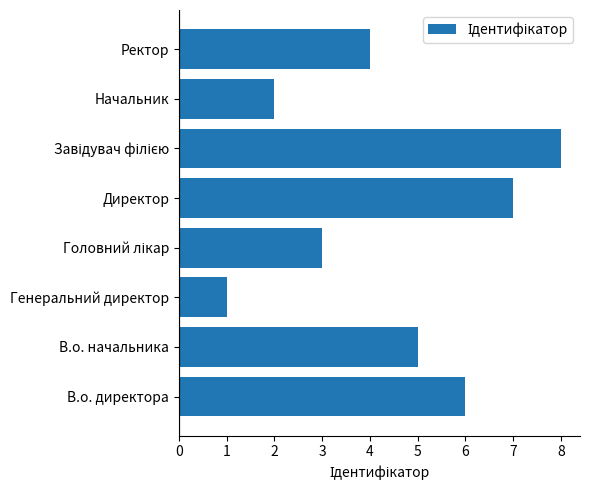

What is the greatest value displayed?

8